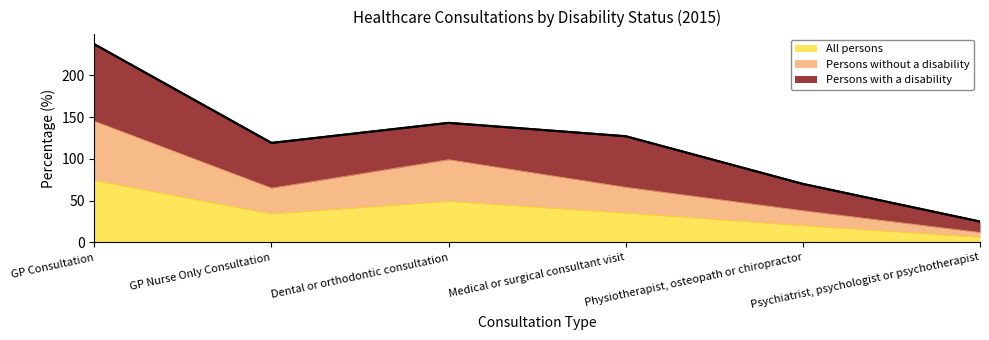

Rank the categories by Persons without a disability value from lowest to highest.

Psychiatrist, psychologist or psychotherapist, Physiotherapist, osteopath or chiropractor, GP Nurse Only Consultation, Medical or surgical consultant visit, Dental or orthodontic consultation, GP Consultation